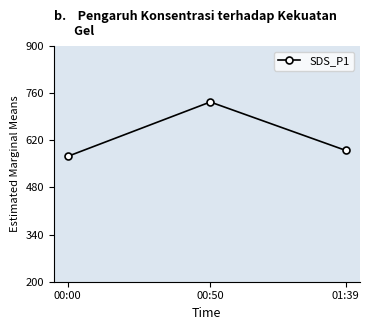

The value at 01:39 is 316.2. True or false?

False